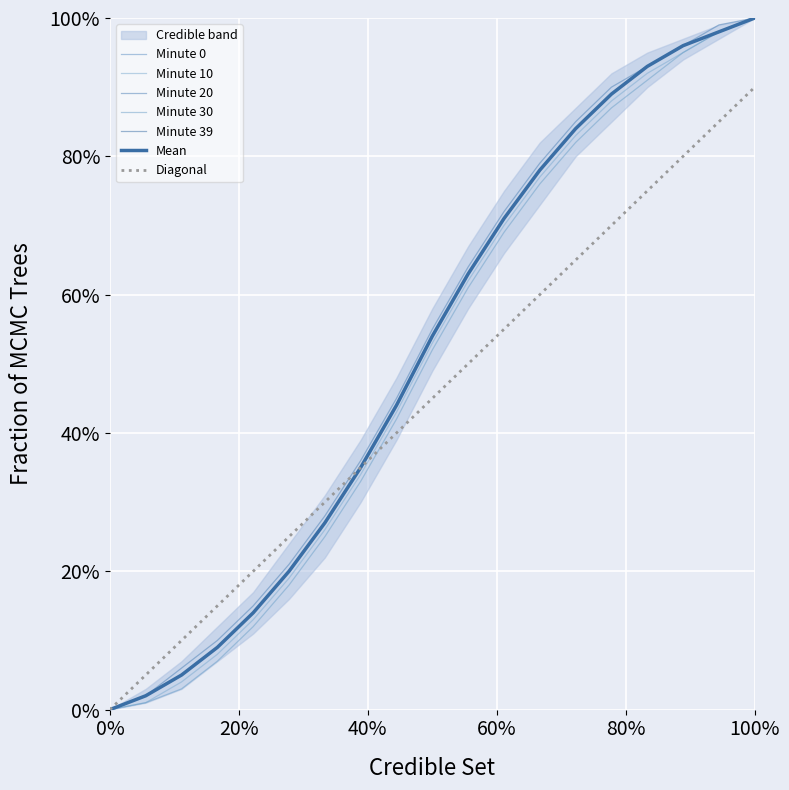

What is the difference between the maximum and minimum values in the Minute 0 series?

100